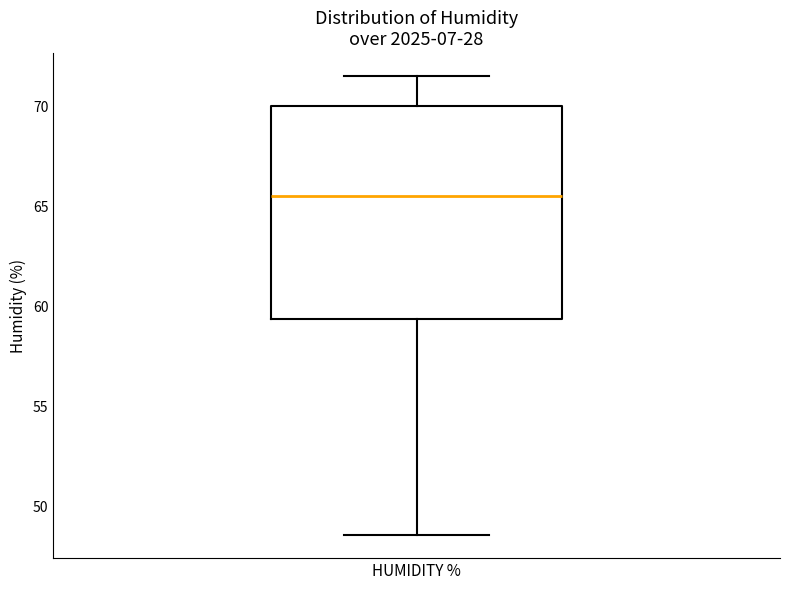

Transcribe this box plot: give where the median line is, the range the box spans, and where the two whiskers end, as read against the y-axis. The values are not printed on the chart, so give them approximately, as read against the axis.

median 65.5, box 59.5 to 70.0, whiskers 48.5 to 71.5